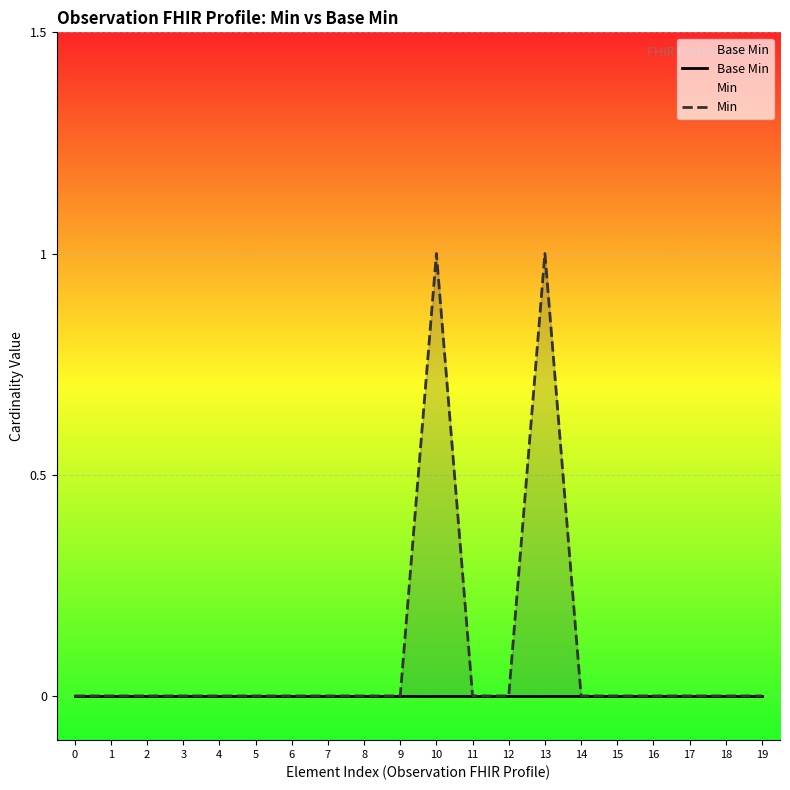

Is it true that Min equals 1 at 10?

True